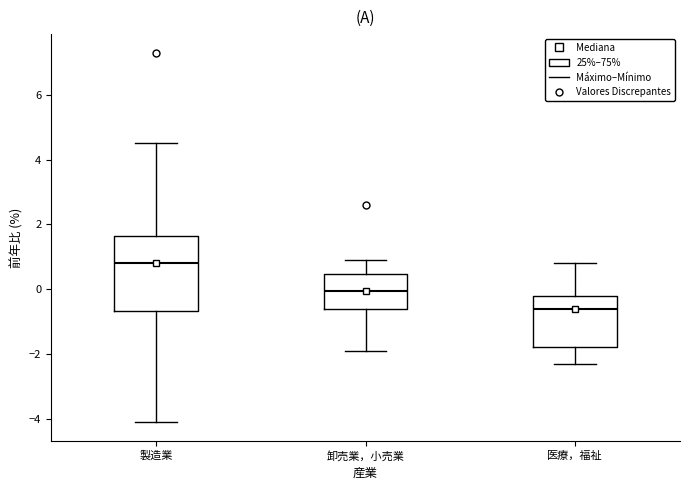

Where does the lower whisker of the box for 医療，福祉 end on the y-axis? The values are not printed on the chart, so give them approximately, as read against the axis.

-2.2